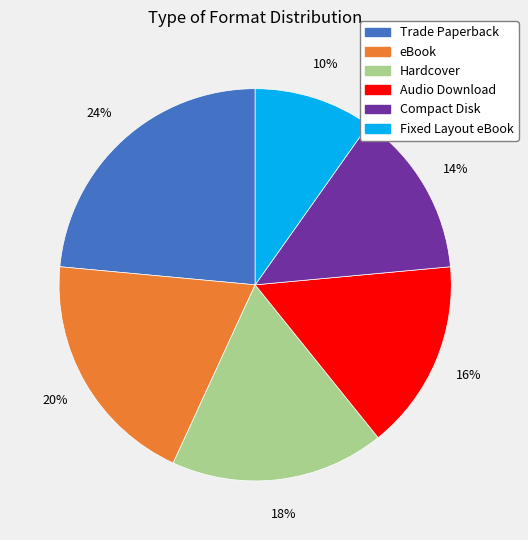

True or false: eBook accounts for 20% of the total.

True